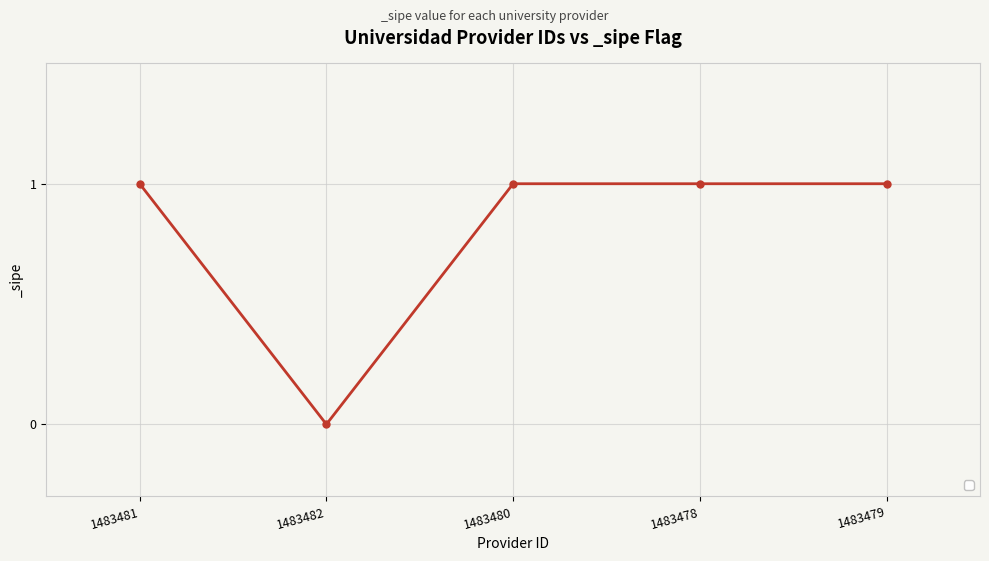

The value at 1483479 is 0. True or false?

False